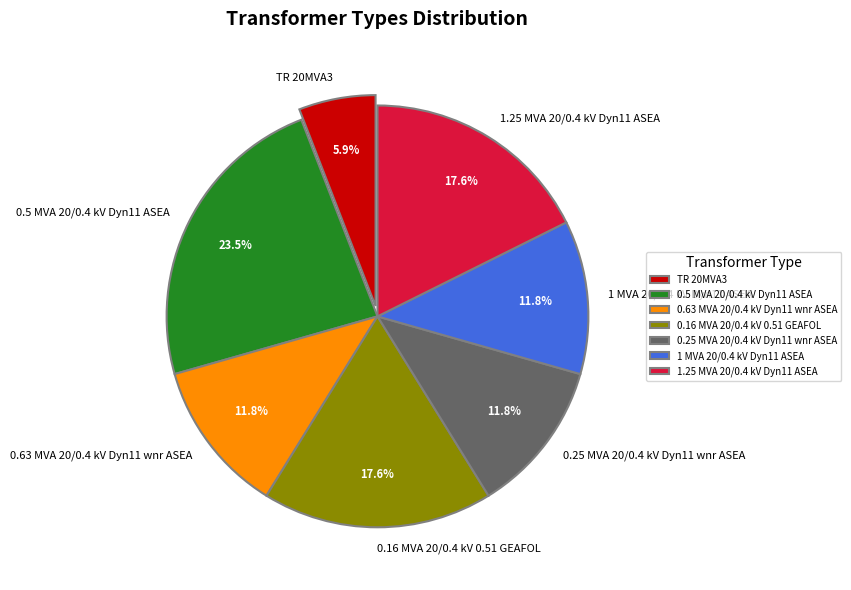

What is the ratio of the value at 0.16 MVA 20/0.4 kV 0.51 GEAFOL to the value at 1.25 MVA 20/0.4 kV Dyn11 ASEA?

1.0